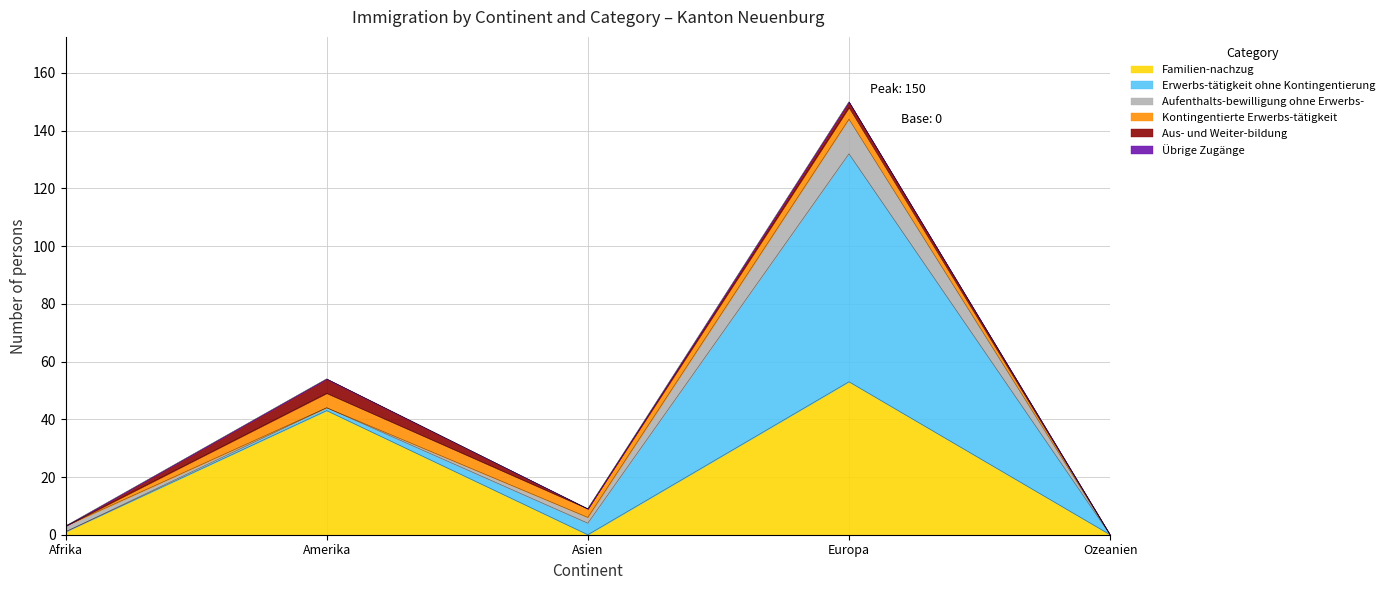

What is the sum of all Kontingentierte Erwerbs-tätigkeit (col_2) values?

12